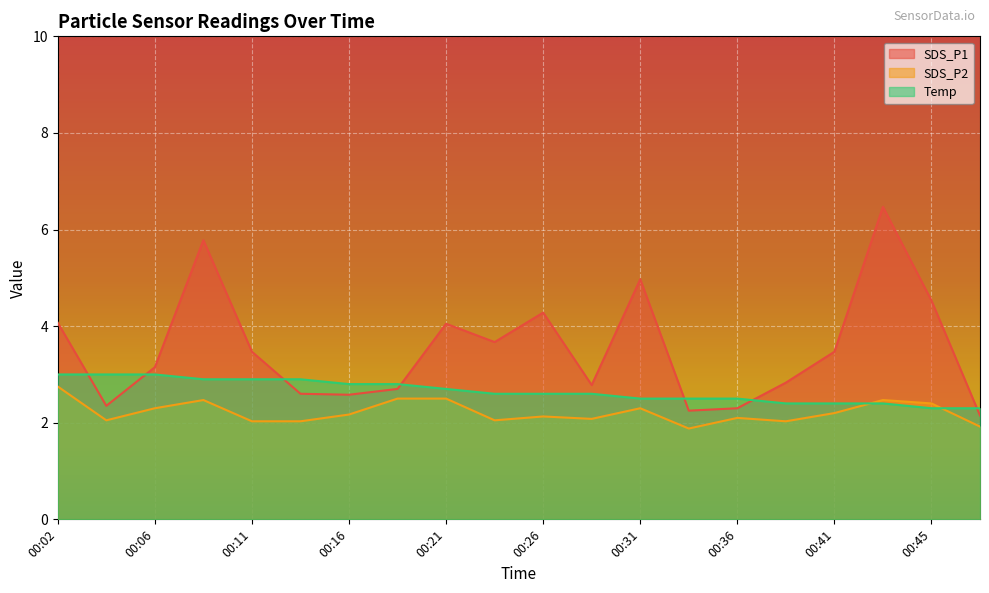

What is the value of the Temp point at the 19th from the left?

2.3